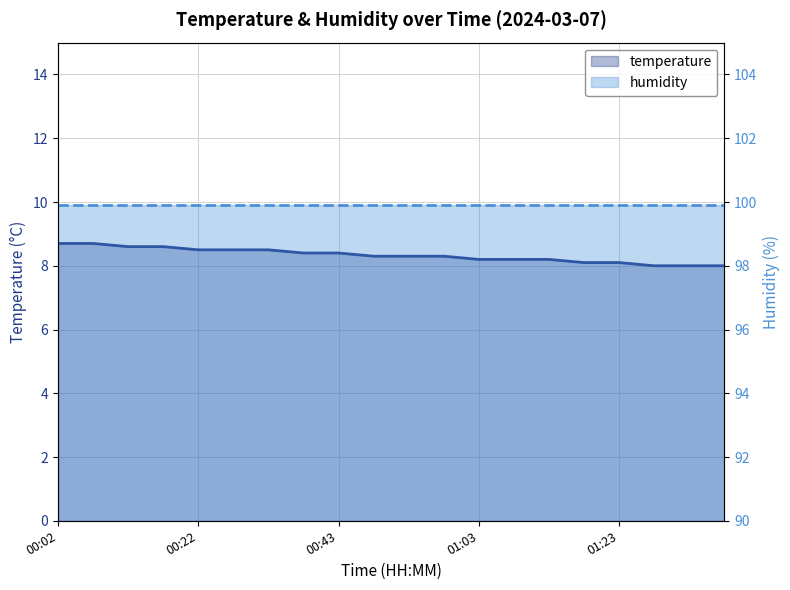

List the labels in order of value, smallest first.

01:28, 01:33, 01:38, 01:18, 01:23, 01:03, 01:08, 01:13, 00:48, 00:53, 00:58, 00:37, 00:43, 00:22, 00:27, 00:32, 00:12, 00:17, 00:02, 00:07